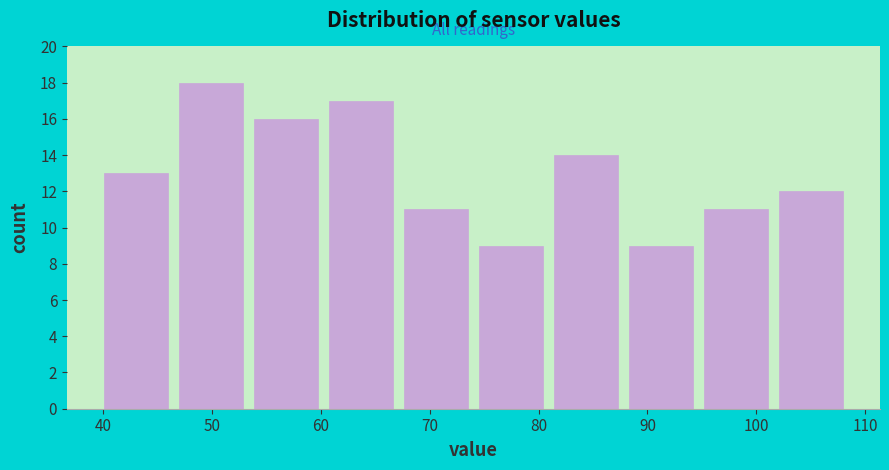

Reading left to right, list every bar in this chart as the range it spans on the x-axis followed by its height. Neither the bar edges nor the heights are printed on the chart, so give them approximately, as read against the axes.

40 to 46: 13
46 to 53: 18
53 to 60: 16
60 to 67: 17
67 to 74: 11
74 to 81: 9
81 to 88: 14
88 to 95: 9
95 to 102: 11
102 to 108: 12